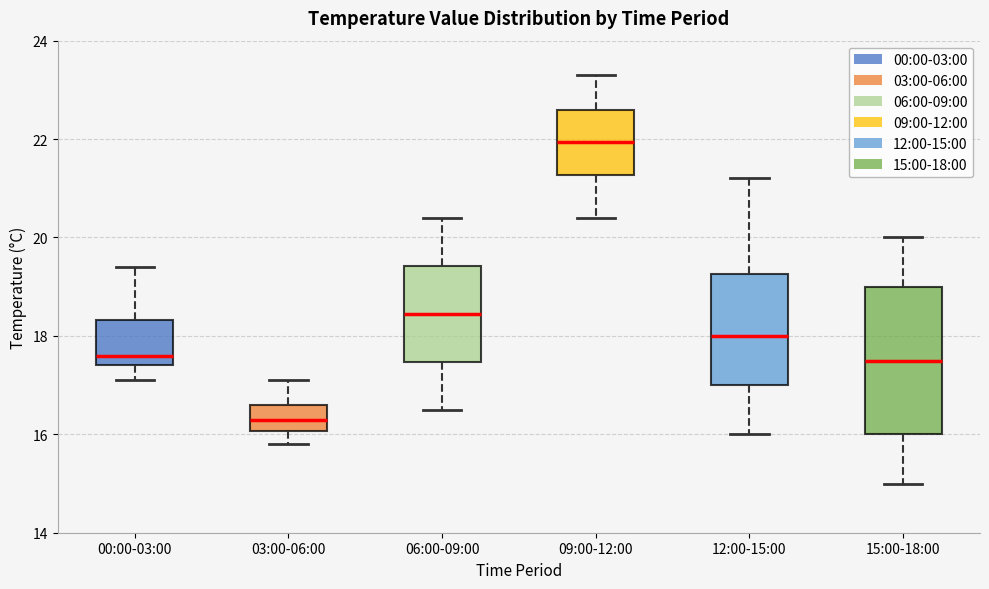

Where does the lower whisker of the box for 00:00-03:00 end on the y-axis? The values are not printed on the chart, so give them approximately, as read against the axis.

17.2